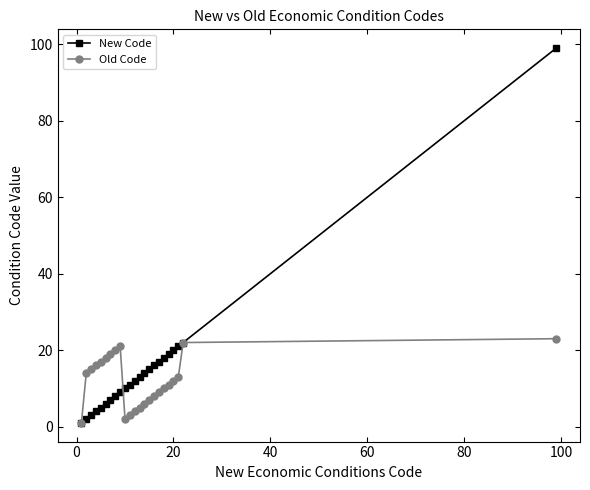

Rank the series by their average value, from highest to lowest.

New Code, Old Code